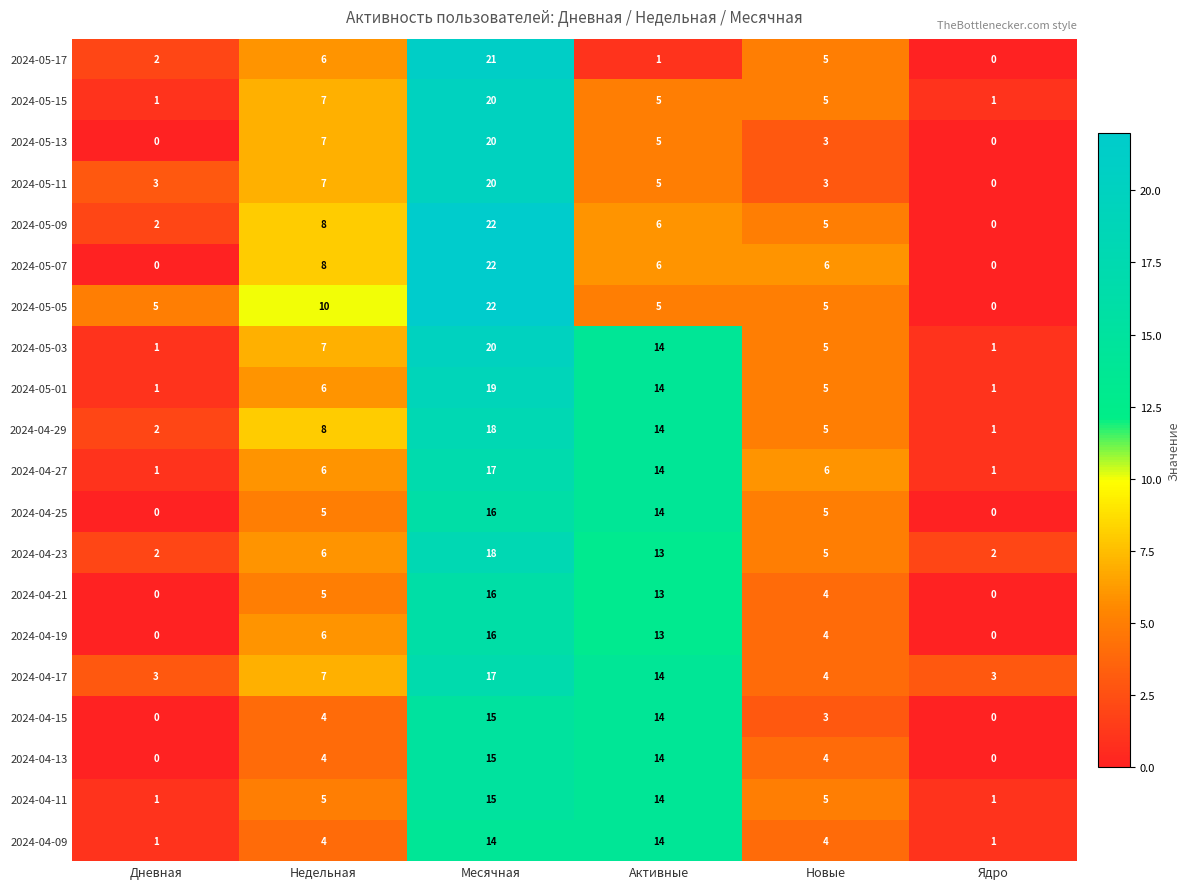

How many data points does each series have?

6